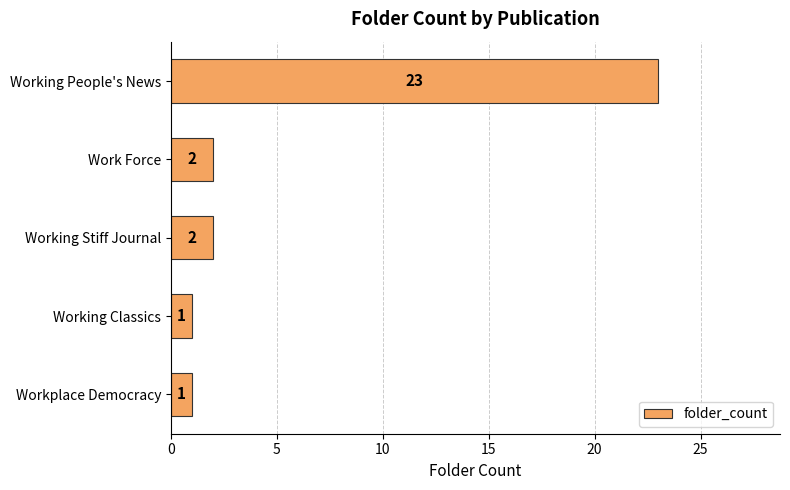

What position from the bottom is Working People's News?

5